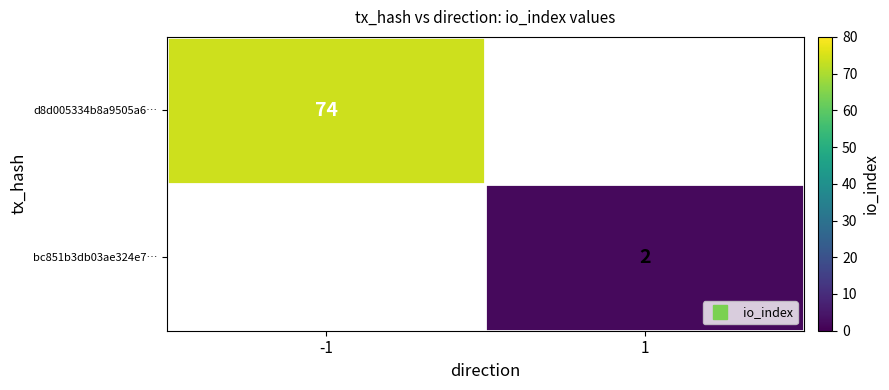

Rank the series by their average value, from lowest to highest.

bc851b3db03ae324e7…, d8d005334b8a9505a6…